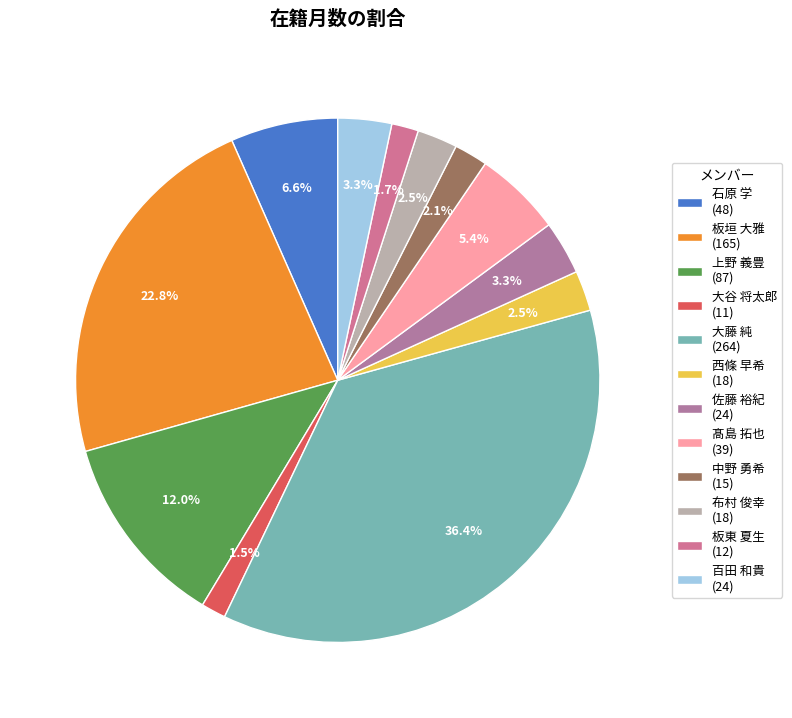

Count the number of slices in the pie.

12